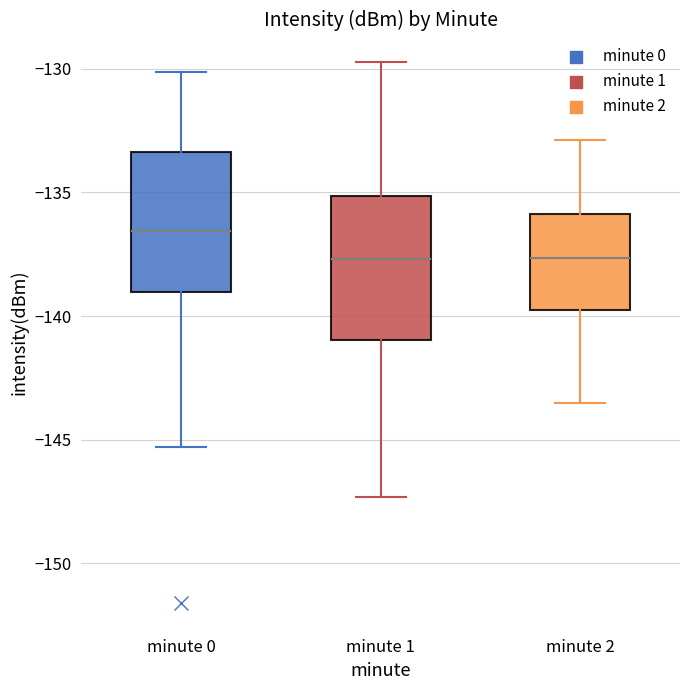

Reading left to right, transcribe this box plot: for each box, give where its median line is, the range the box spans, and where its two whiskers end, as read against the y-axis. The values are not printed on the chart, so give them approximately, as read against the axis.

minute 0: median -136.5, box -139.0 to -133.5, whiskers -145.5 to -130.0
minute 1: median -137.5, box -141.0 to -135.0, whiskers -147.5 to -129.5
minute 2: median -137.5, box -139.5 to -136.0, whiskers -143.5 to -133.0